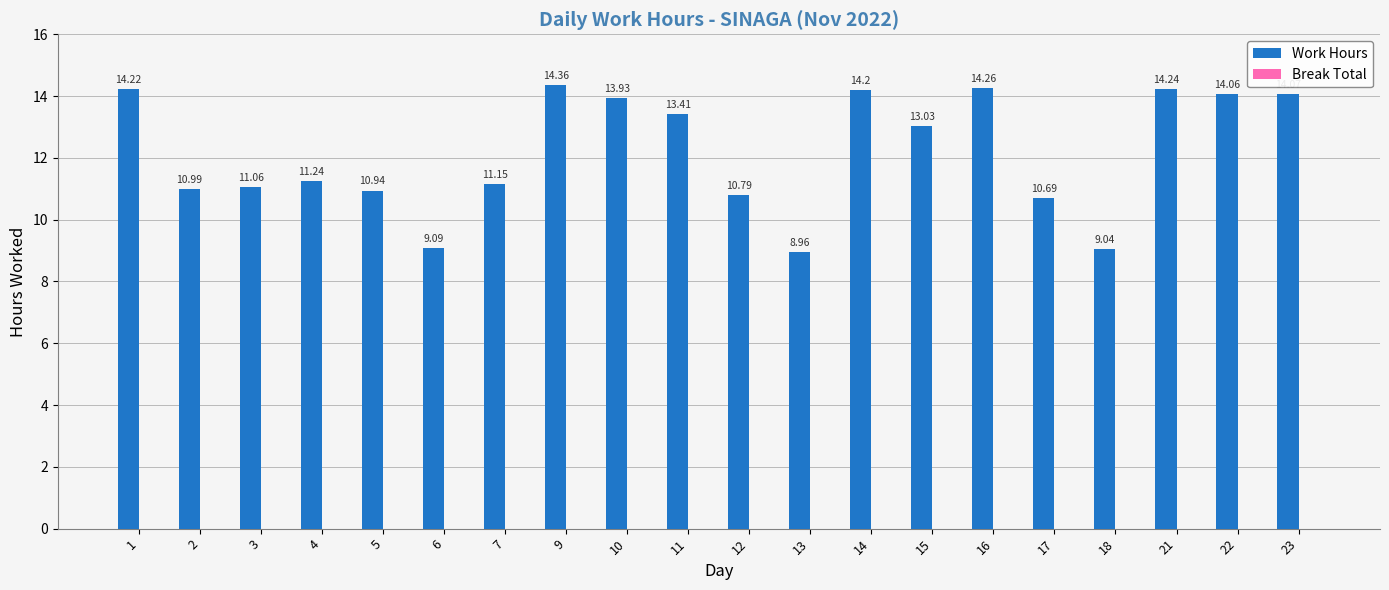

How many bars are there in total?

20